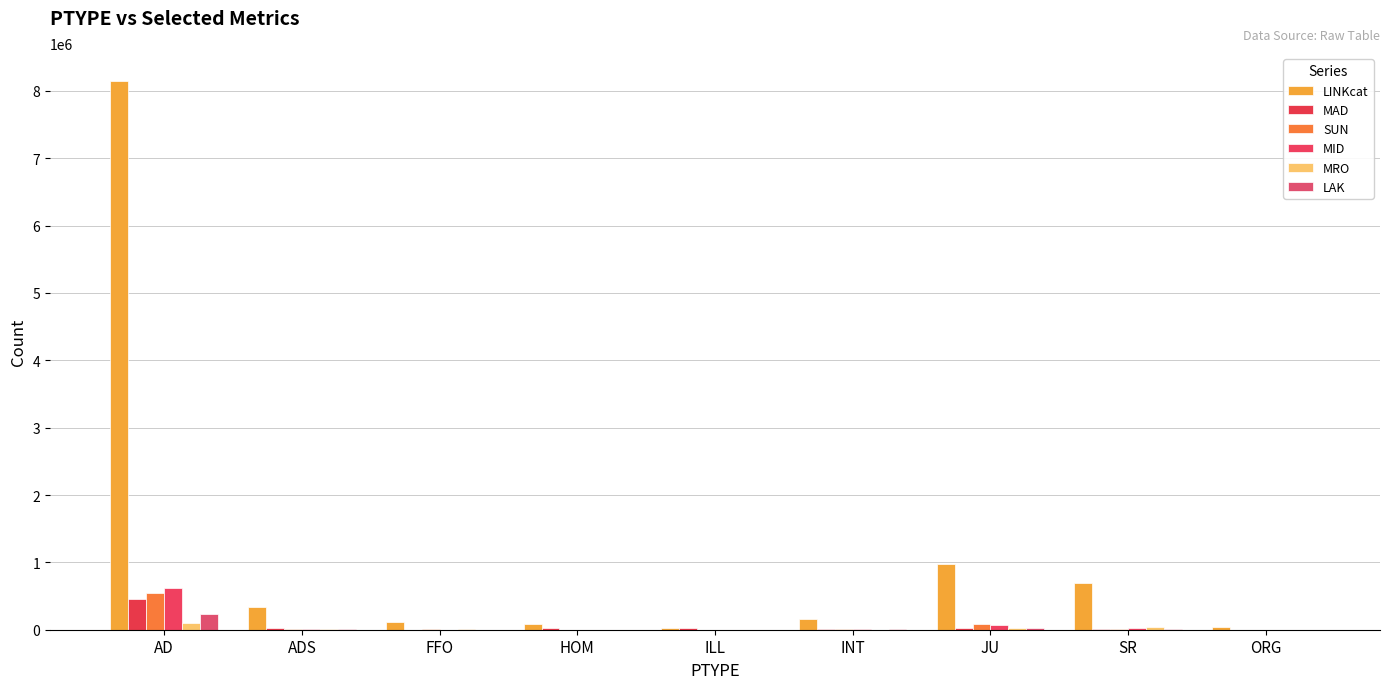

Does the chart contain stacked bars?

No